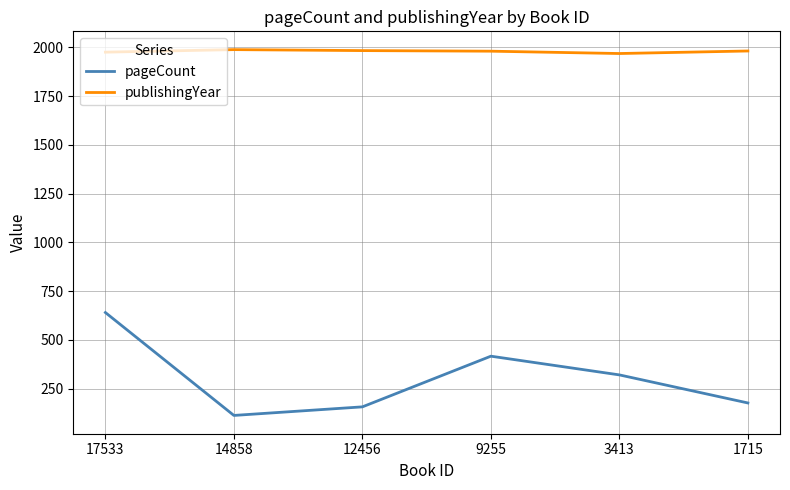

What is the spread (max minus min) of values at 9255?

1565